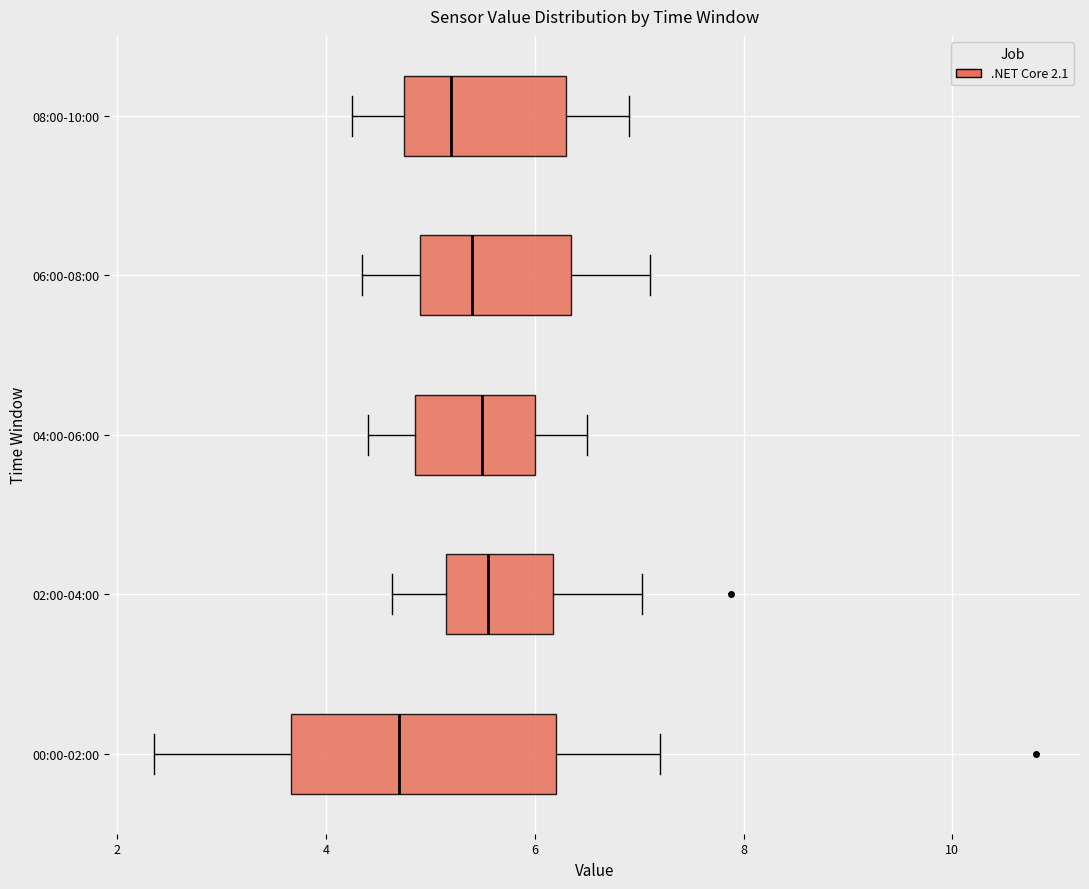

Reading bottom to top, read every box against the x-axis: the position of its median line, the range the box covers, and the ends of its whiskers. The values are not printed on the chart, so give them approximately, as read against the axis.

00:00-02:00: median 4.8, box 3.6 to 6.2, whiskers 2.4 to 7.2
02:00-04:00: median 5.6, box 5.2 to 6.2, whiskers 4.6 to 7.0
04:00-06:00: median 5.6, box 4.8 to 6.0, whiskers 4.4 to 6.6
06:00-08:00: median 5.4, box 5.0 to 6.4, whiskers 4.4 to 7.2
08:00-10:00: median 5.2, box 4.8 to 6.4, whiskers 4.2 to 7.0